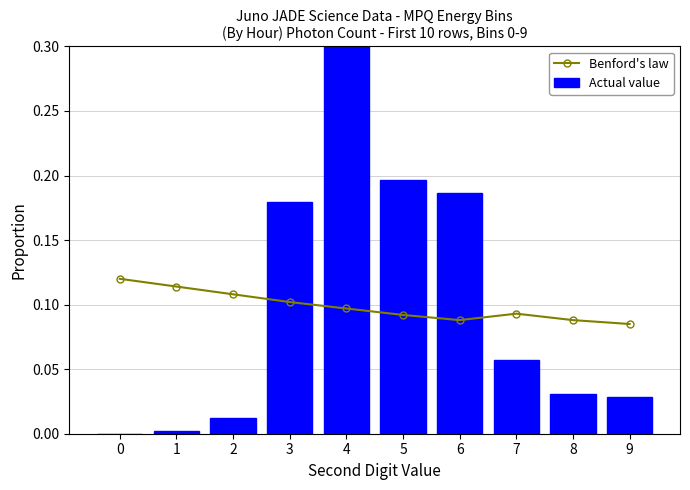

How many groups of bars are there?

10